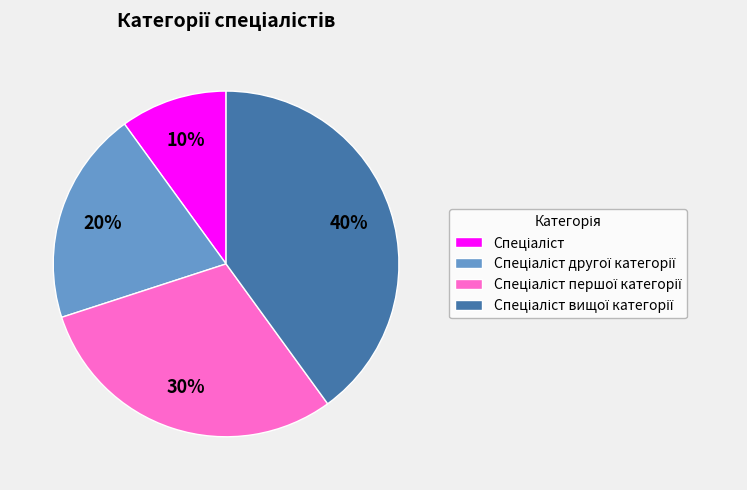

Count the number of slices in the pie.

4